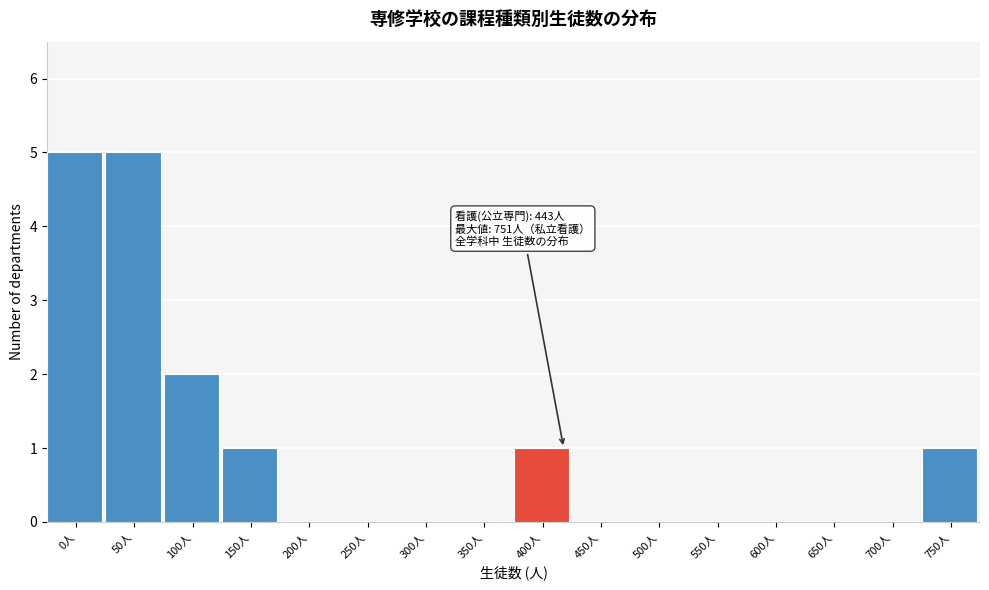

Reading left to right, transcribe all the data shown in this chart.

0人=5	50人=5	100人=2	150人=1	200人=0	250人=0	300人=0	350人=0	400人=1	450人=0	500人=0	550人=0	600人=0	650人=0	700人=0	750人=1